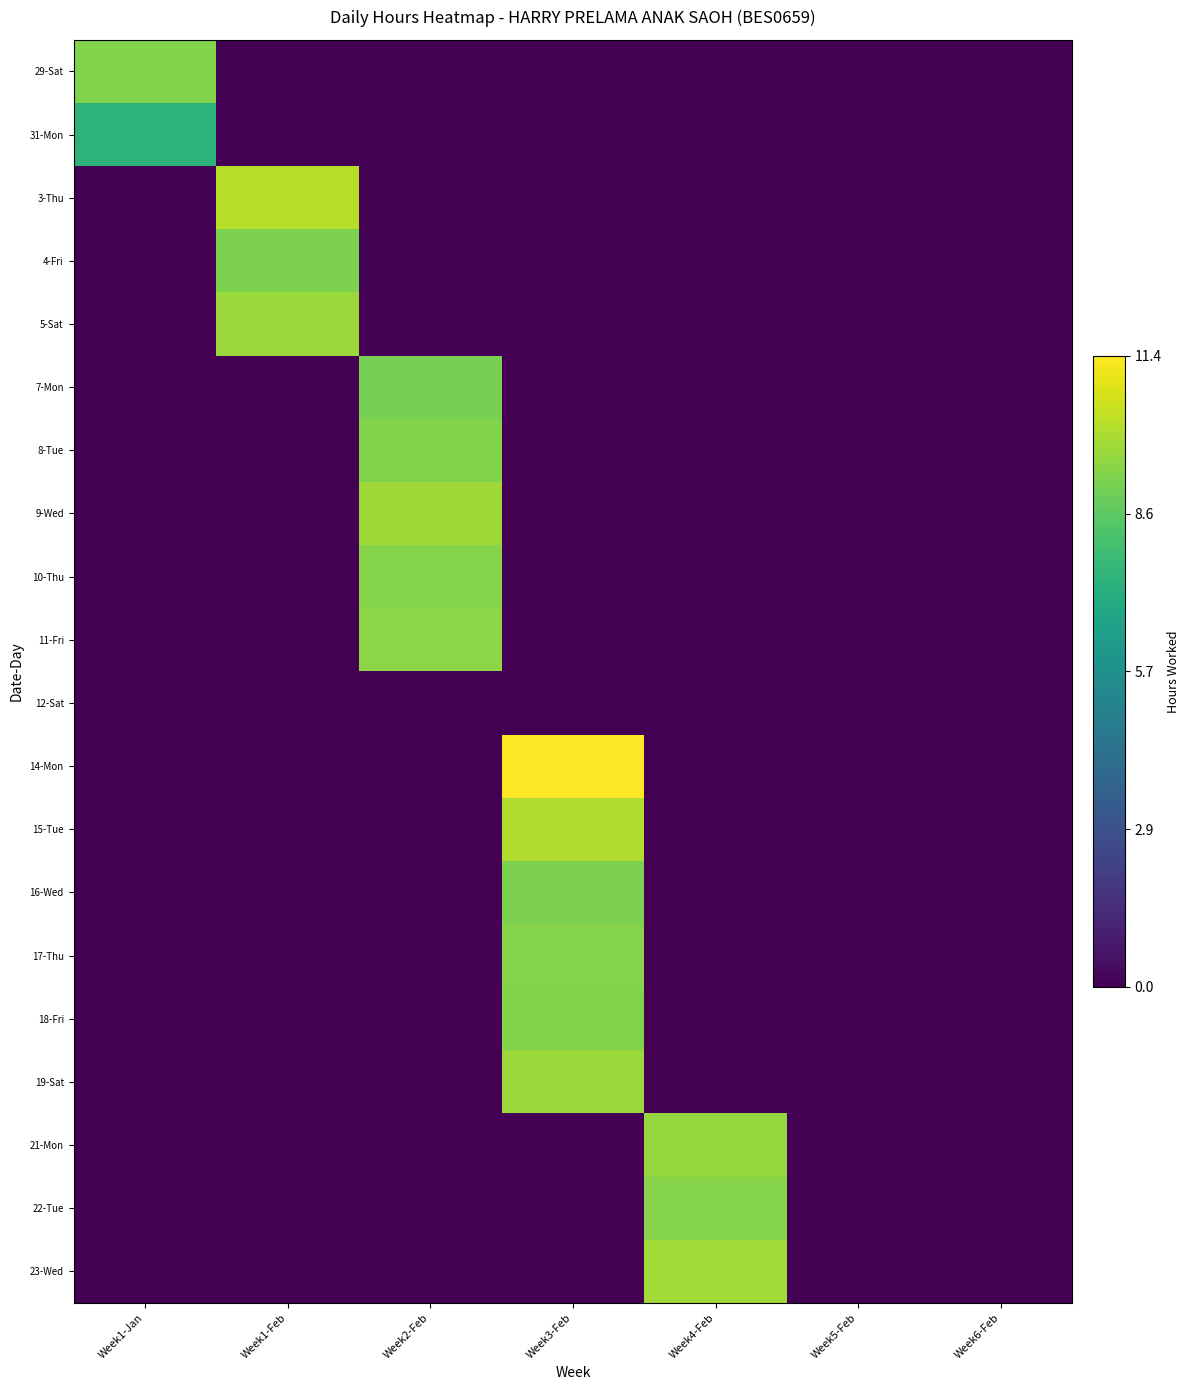

Rank the series by their maximum value, from lowest to highest.

12-Sat, 31-Mon, 7-Mon, 4-Fri, 16-Wed, 8-Tue, 29-Sat, 18-Fri, 22-Tue, 17-Thu, 10-Thu, 11-Fri, 21-Mon, 5-Sat, 19-Sat, 9-Wed, 23-Wed, 15-Tue, 3-Thu, 14-Mon